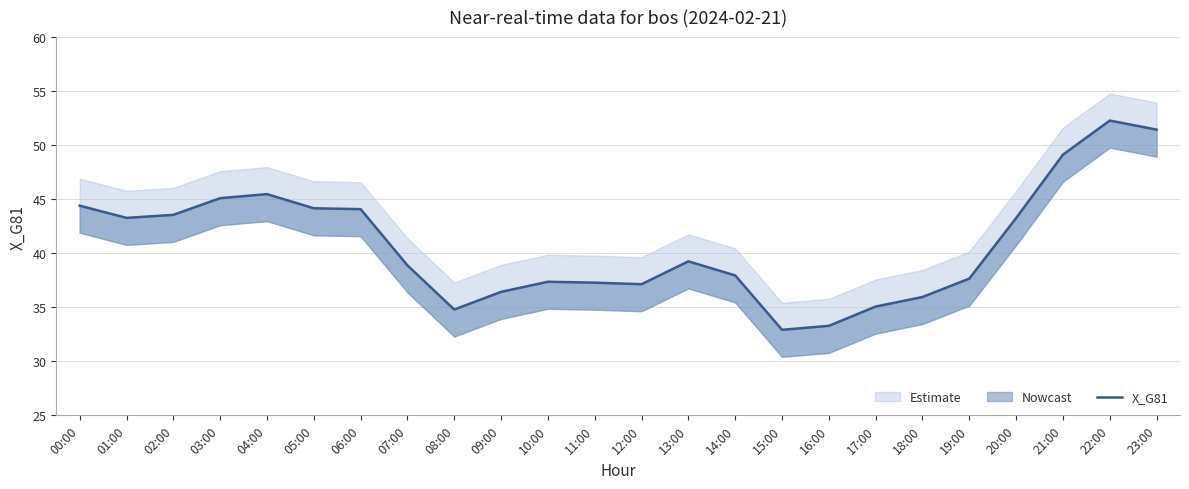

Reading left to right, list all the values displayed in this chart.

44.4	43.3	43.6	45.1	45.5	44.2	44.1	38.9	34.8	36.4	37.4	37.3	37.1	39.3	37.9	32.9	33.3	35.1	36.0	37.7	43.3	49.1	52.3	51.4